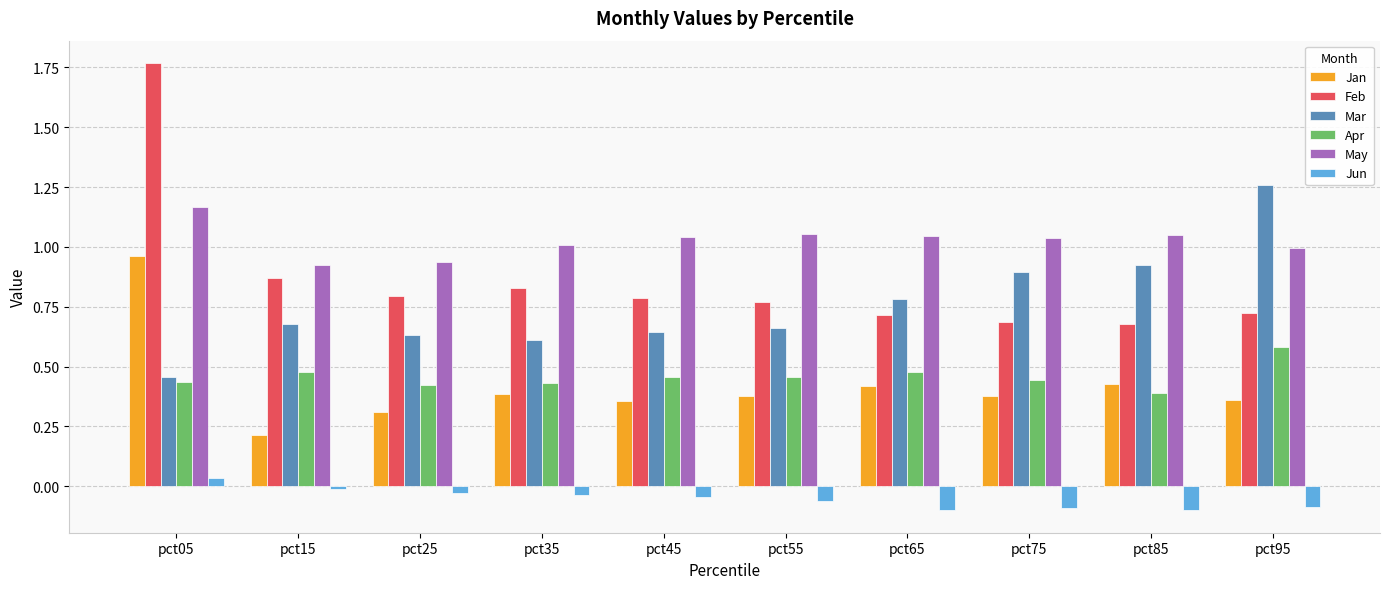

At which category is the sum across all series the highest?

pct05